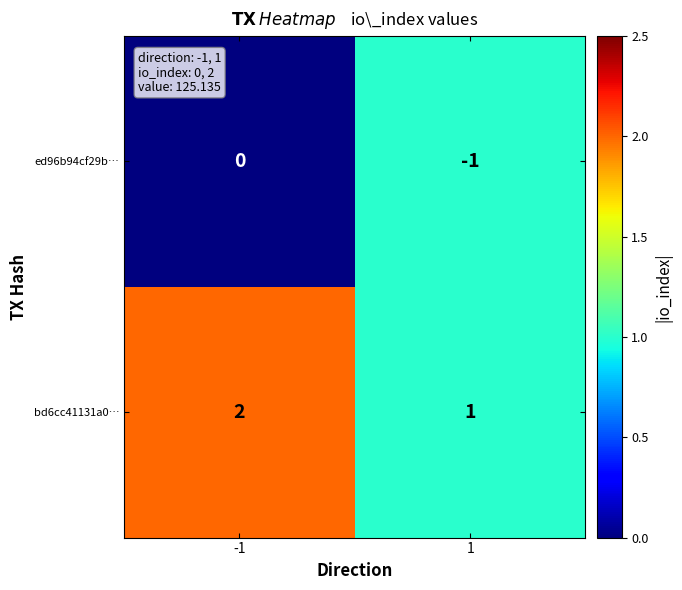

At how many categories does at least one series exceed 0?

2